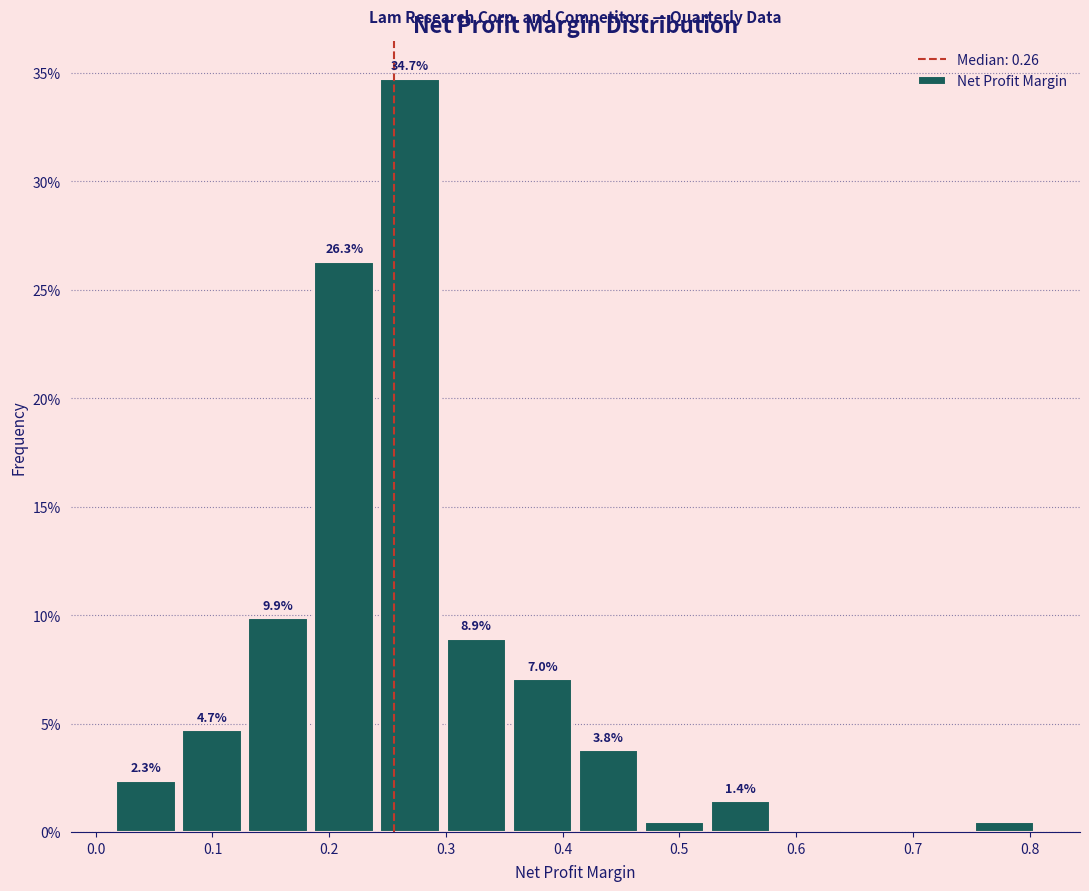

Which range on the x-axis has the tallest bar?

0.24 to 0.30